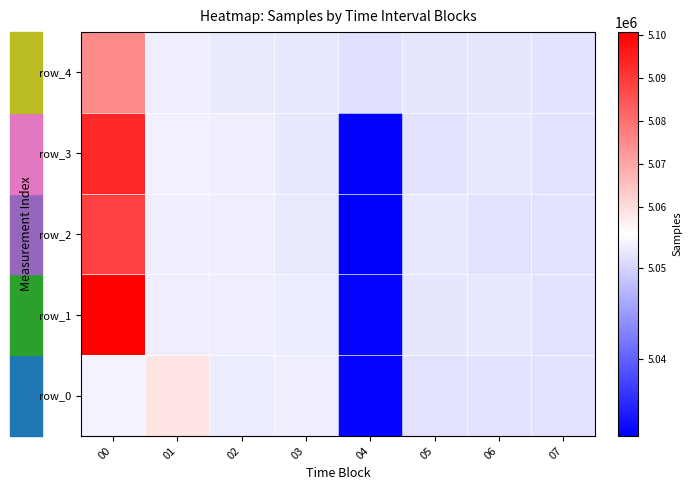

At which category is the sum across all series the highest?

00